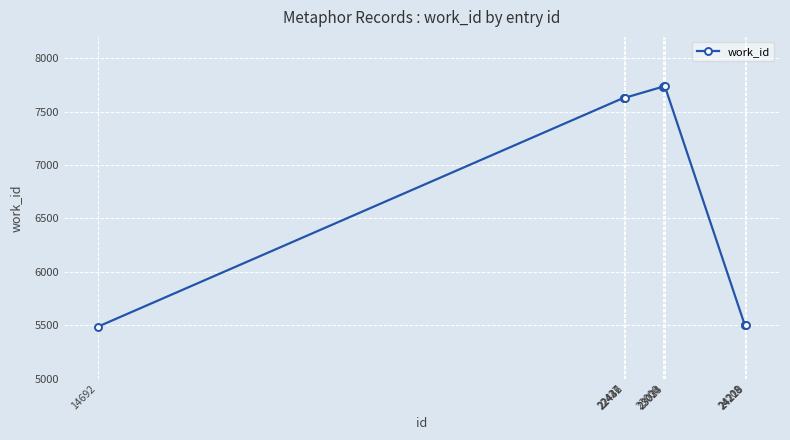

What is the change in value from 22436 to 23023?

+110